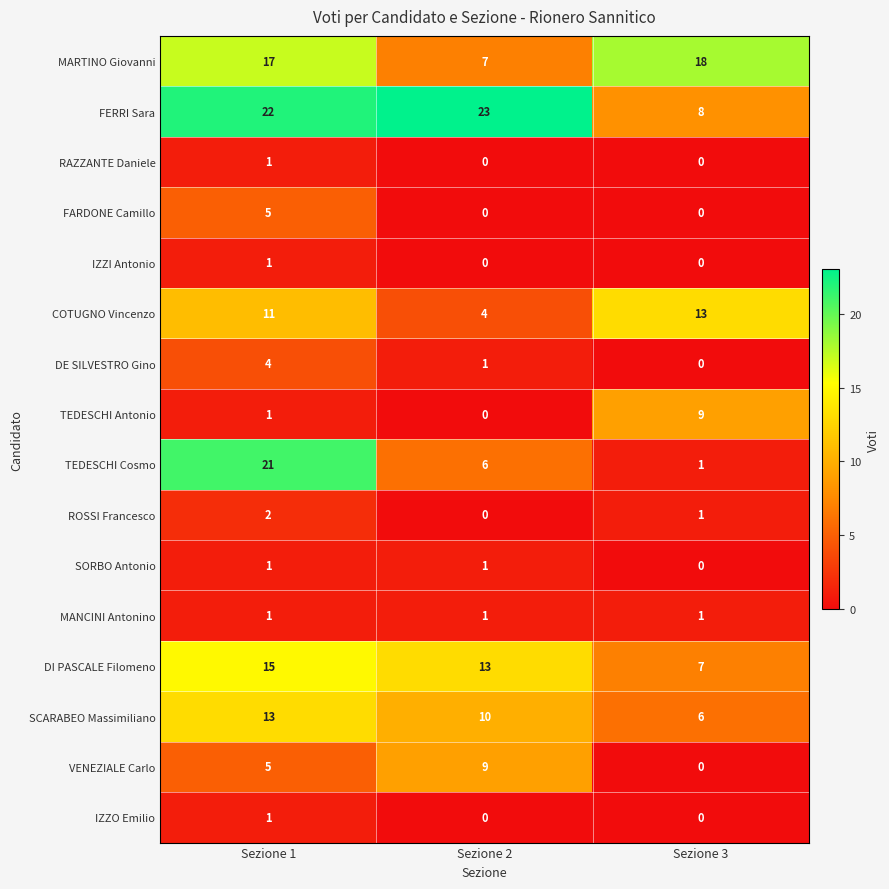

Between Sezione 2 and Sezione 3, which series saw the biggest shift?

FERRI Sara